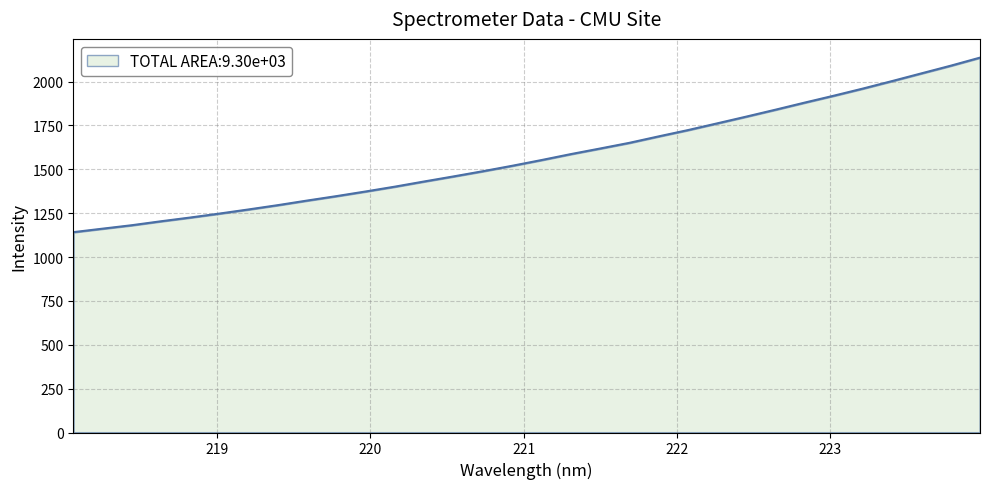

What is the minimum value shown in the chart?

1141.7